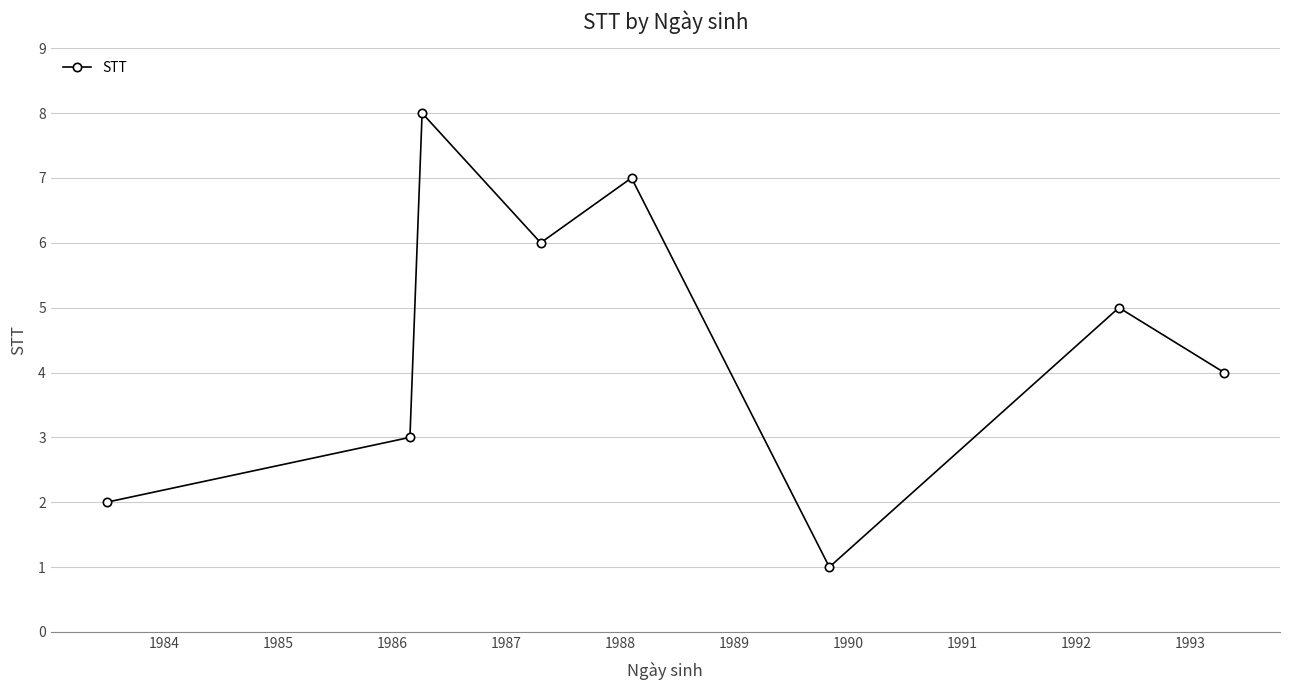

How many interior local peaks (higher than both neighbors) does the data have?

3